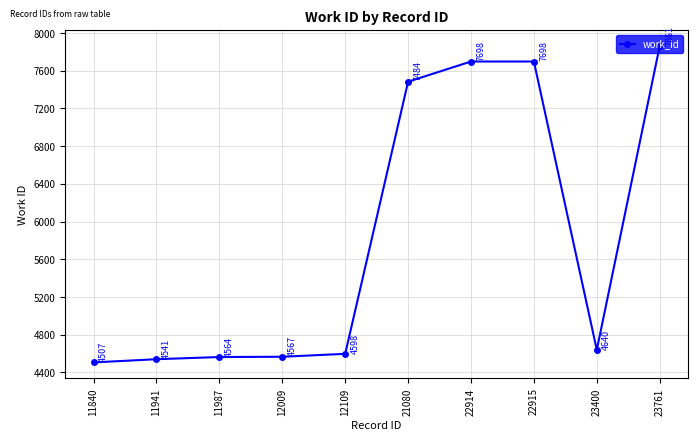

Reading left to right, extract all data points from this chart.

11840=4507	11941=4541	11987=4564	12009=4567	12109=4598	21080=7484	22914=7698	22915=7698	23400=4640	23761=7861